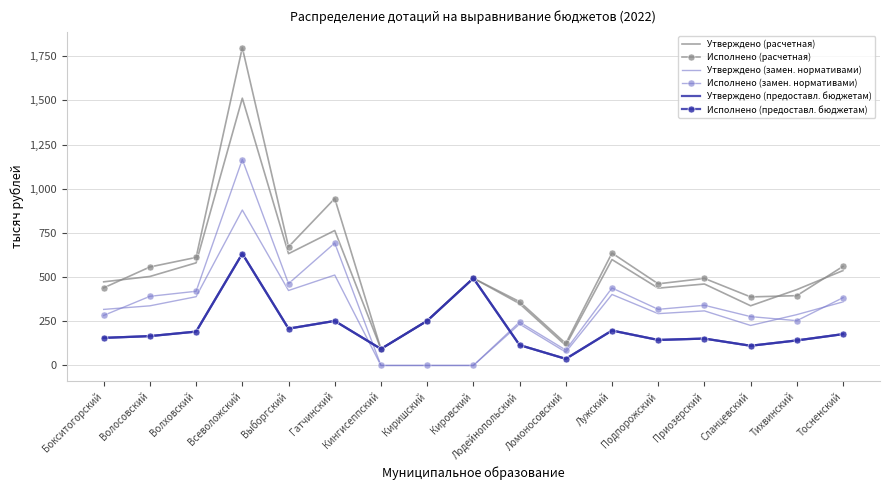

Is this an area chart (filled region under the line)?

No